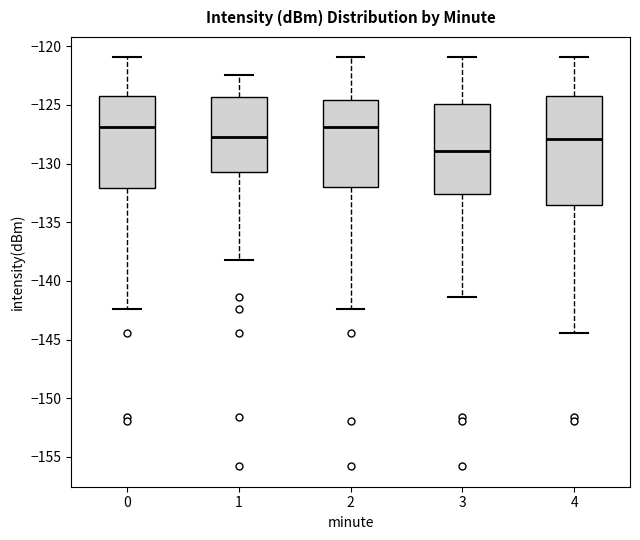

Reading left to right, transcribe this box plot: for each box, give where its median line is, the range the box spans, and where its two whiskers end, as read against the y-axis. The values are not printed on the chart, so give them approximately, as read against the axis.

0: median -127.0, box -132.0 to -124.0, whiskers -142.5 to -121.0
1: median -127.5, box -130.5 to -124.5, whiskers -138.0 to -122.5
2: median -127.0, box -132.0 to -124.5, whiskers -142.5 to -121.0
3: median -129.0, box -132.5 to -125.0, whiskers -141.5 to -121.0
4: median -128.0, box -133.5 to -124.5, whiskers -144.5 to -121.0